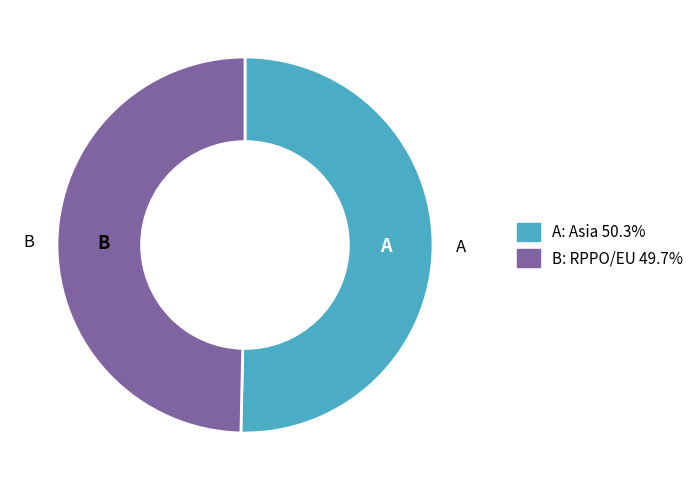

Does any single category account for the majority?

Yes